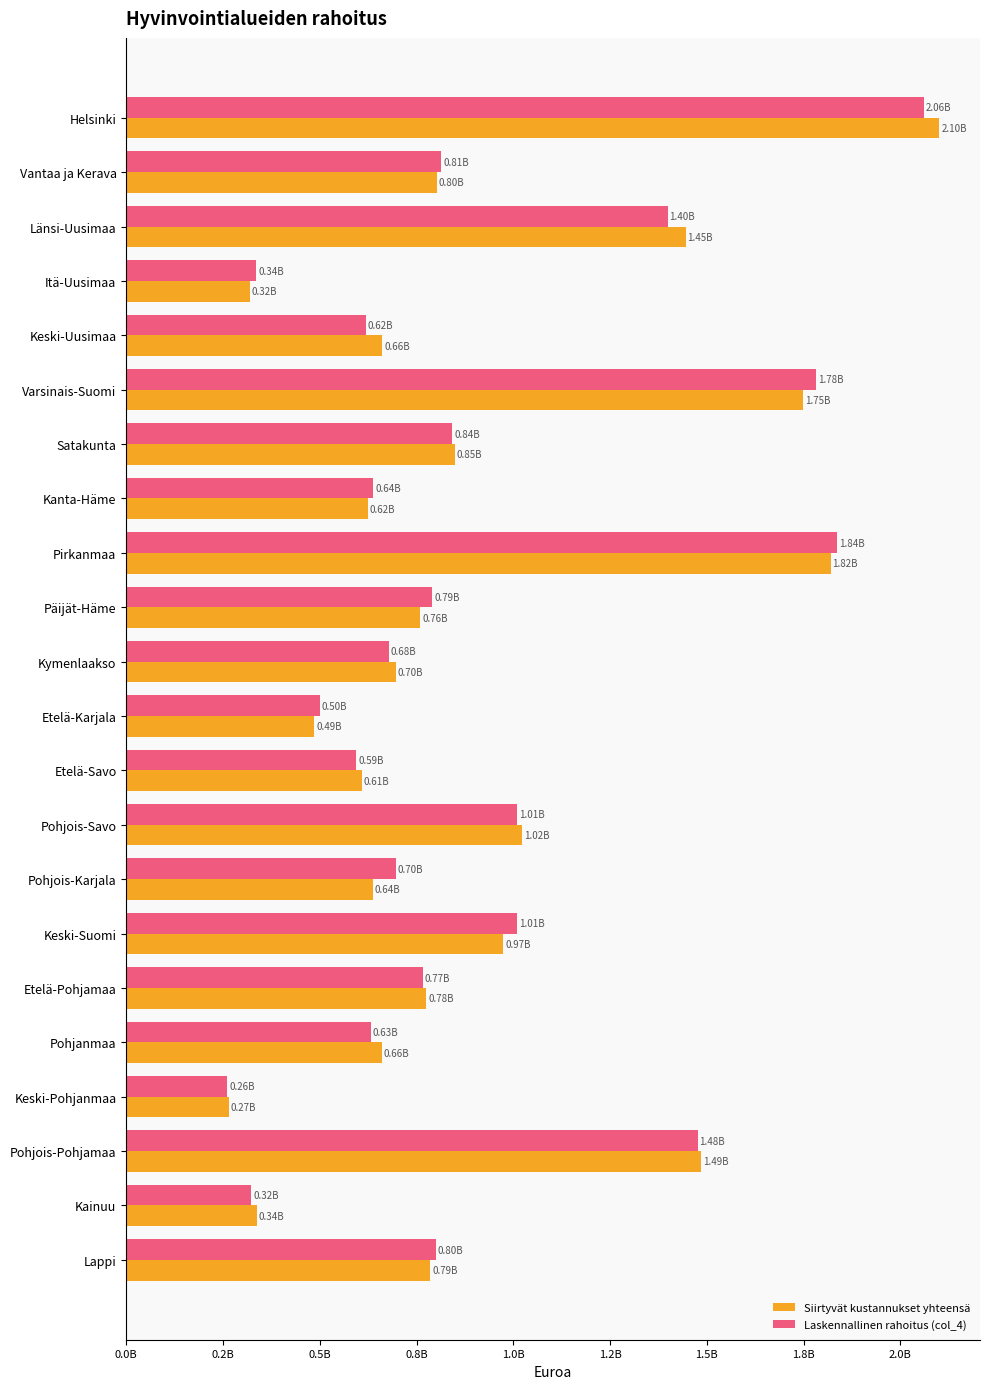

What are all the series names shown in the legend?

Siirtyvät kustannukset yhteensä, Laskennallinen rahoitus (col_4)